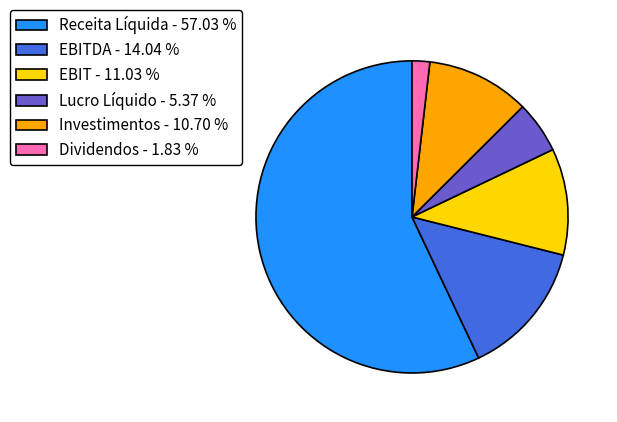

Which category accounts for the majority?

Receita Líquida - 57.03 %